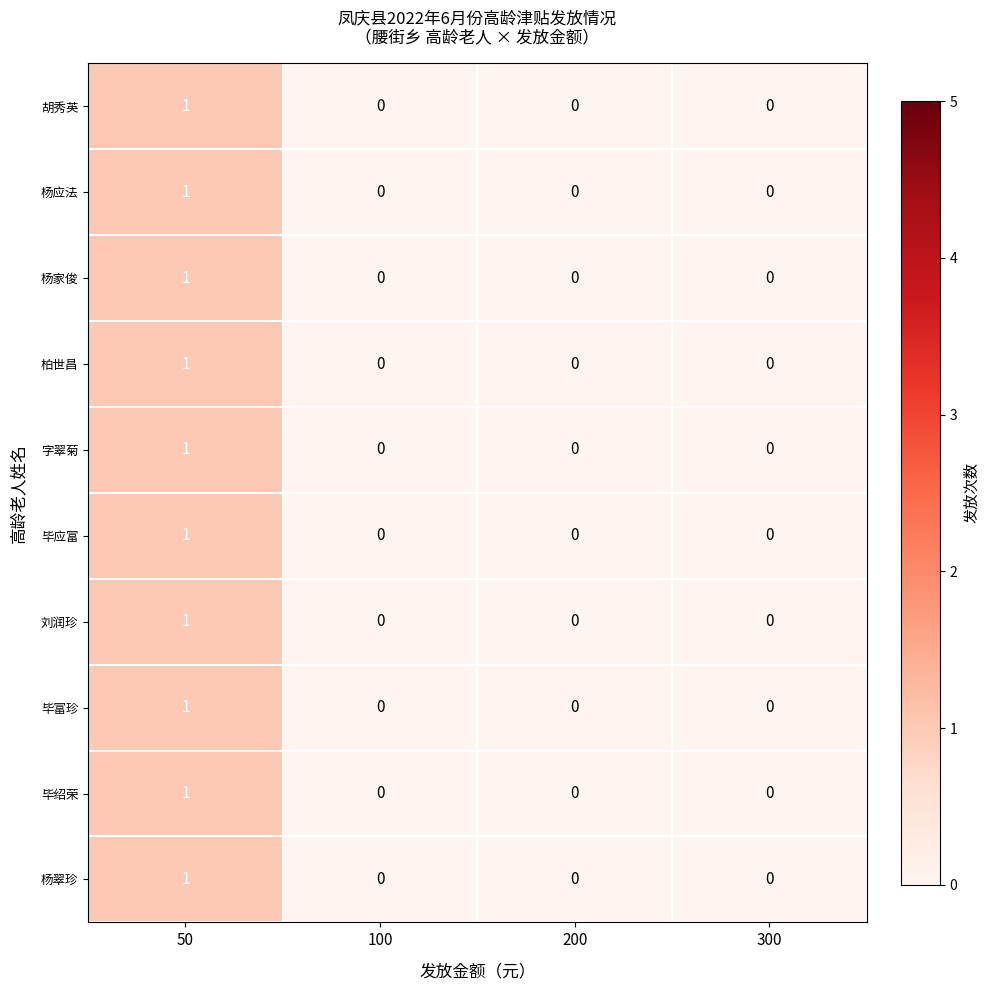

How many data points does each series have?

4